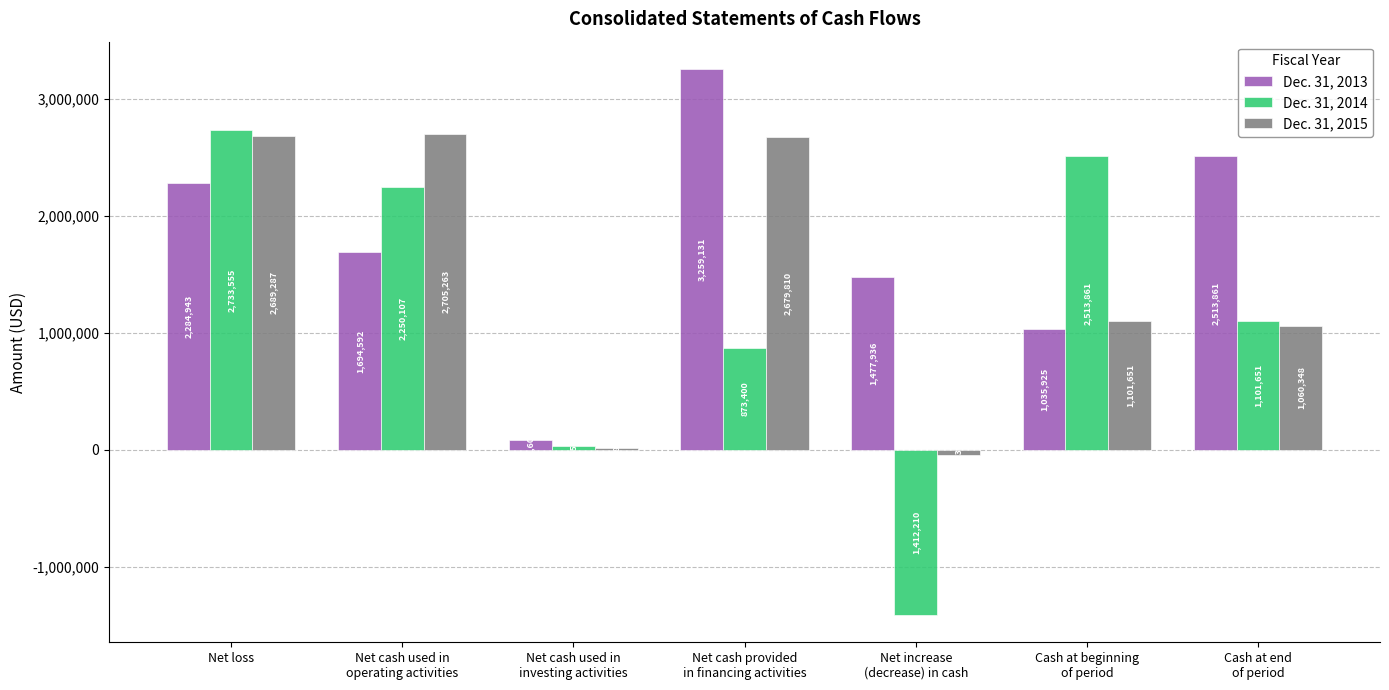

What is the average value of the Dec. 31, 2014 series?

1156552